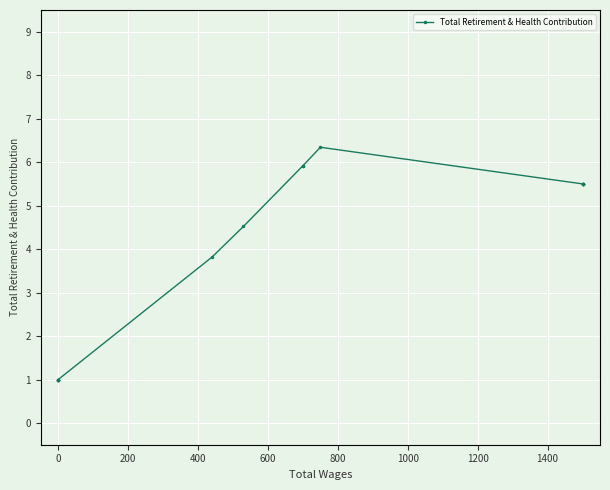

How many interior local peaks (higher than both neighbors) does the data have?

1